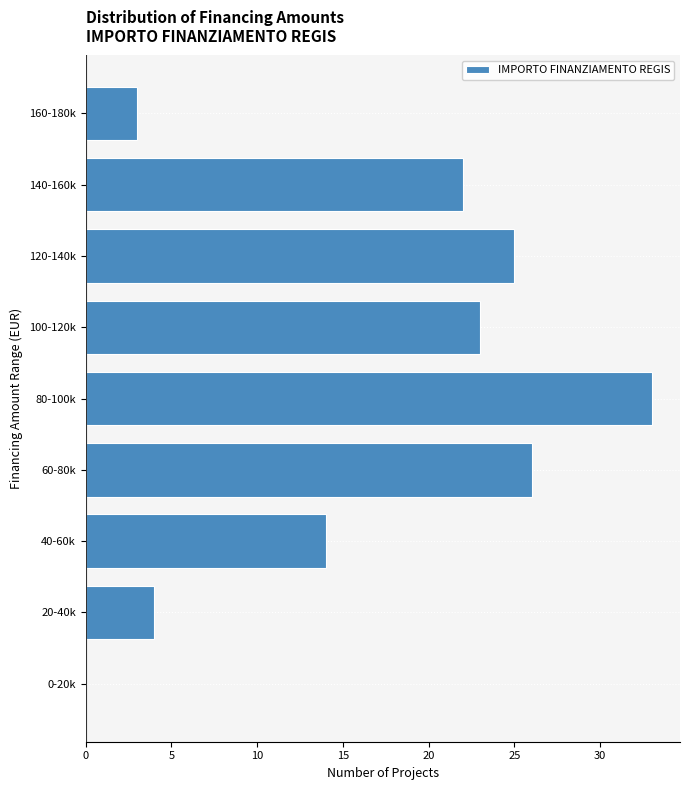

Reading top to bottom, what are all the values shown in this chart?

160-180k=3	140-160k=22	120-140k=25	100-120k=23	80-100k=33	60-80k=26	40-60k=14	20-40k=4	0-20k=0